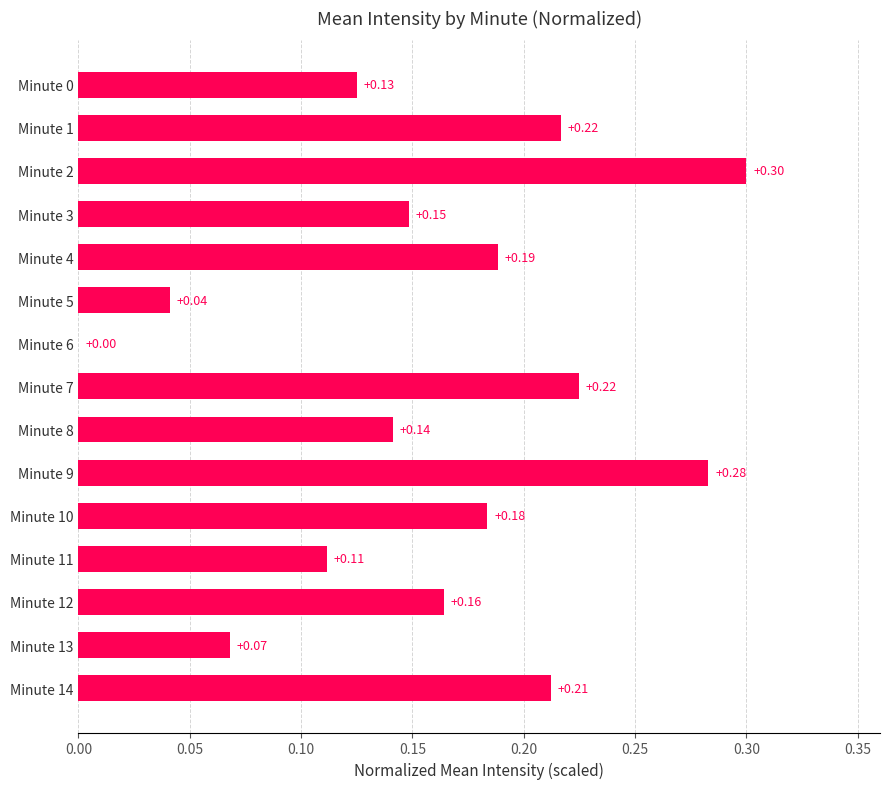

What is the change in value from Minute 5 to Minute 1?

+0.2